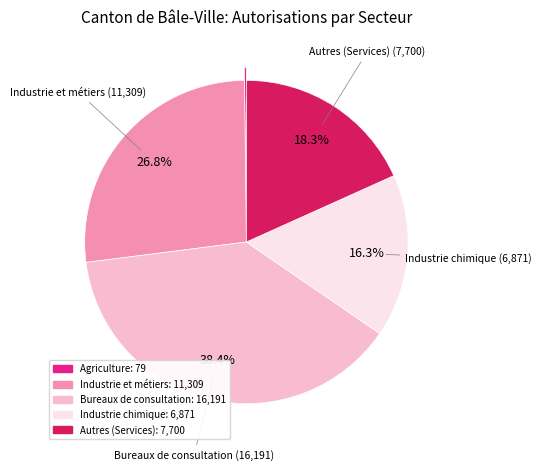

To the nearest percent, what is the difference between the largest and smallest slice percentages?

38%